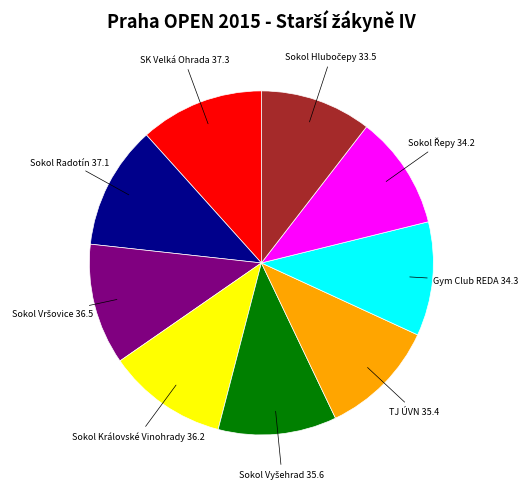

Does any single category account for the majority?

No